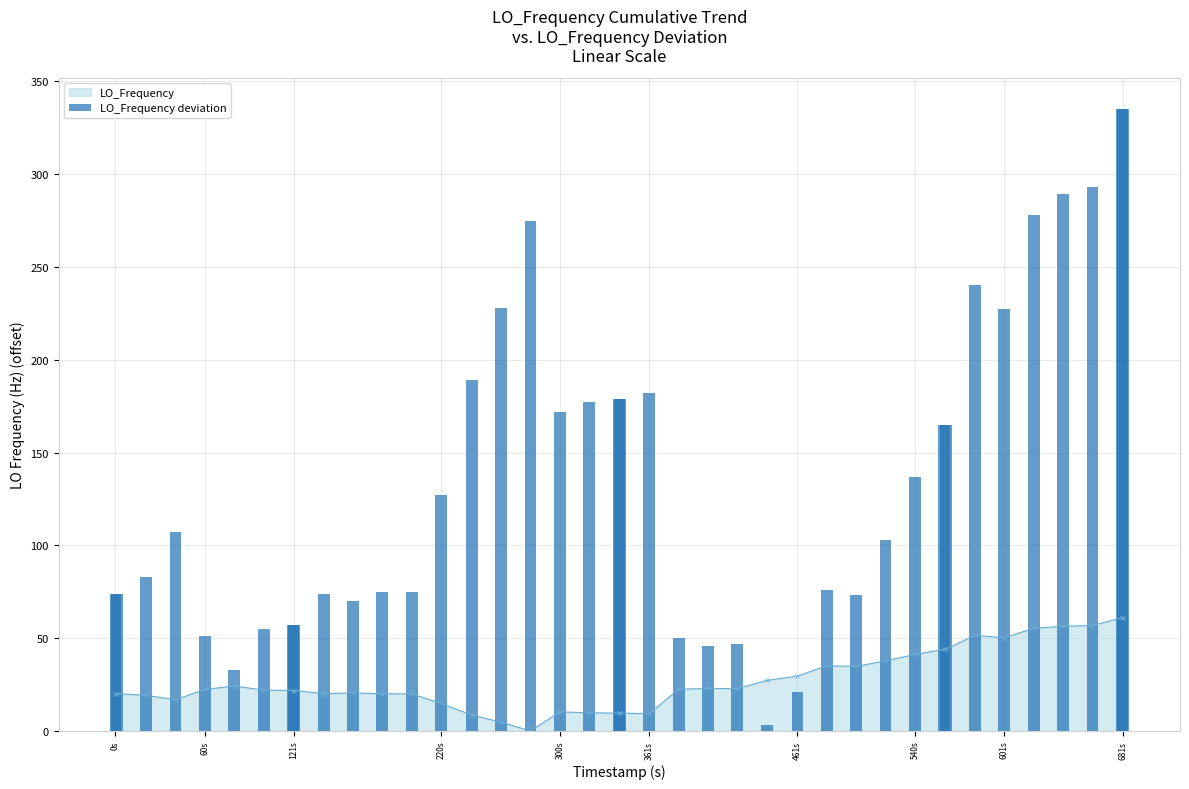

What is the difference between the maximum and second lowest values?

314.0